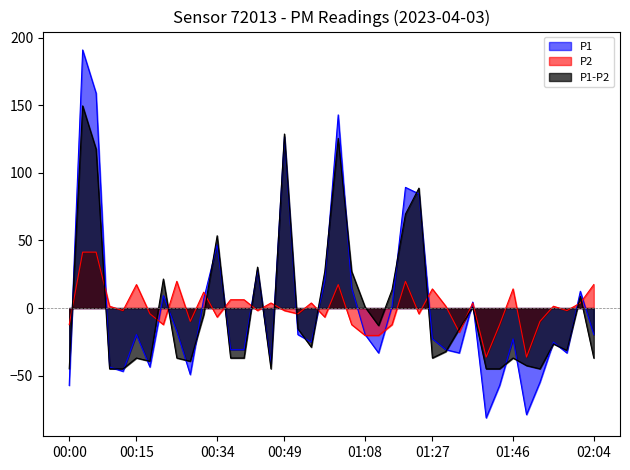

The value of P1_minus_P2 at 01:49 is -42.5. True or false?

True